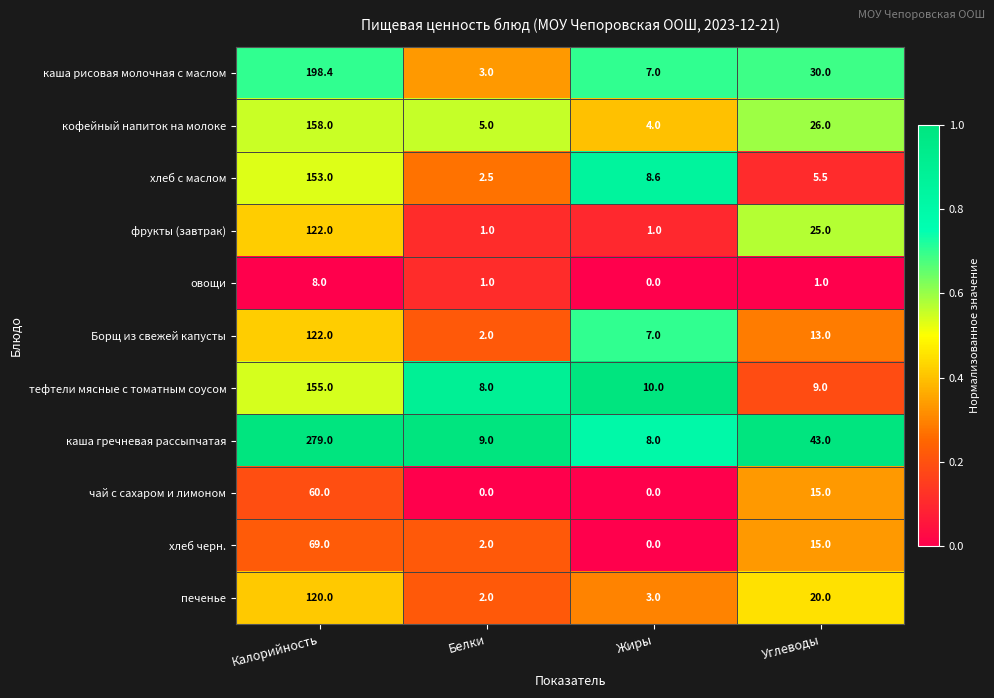

Is it true that овощи equals 1.0 at Белки?

True